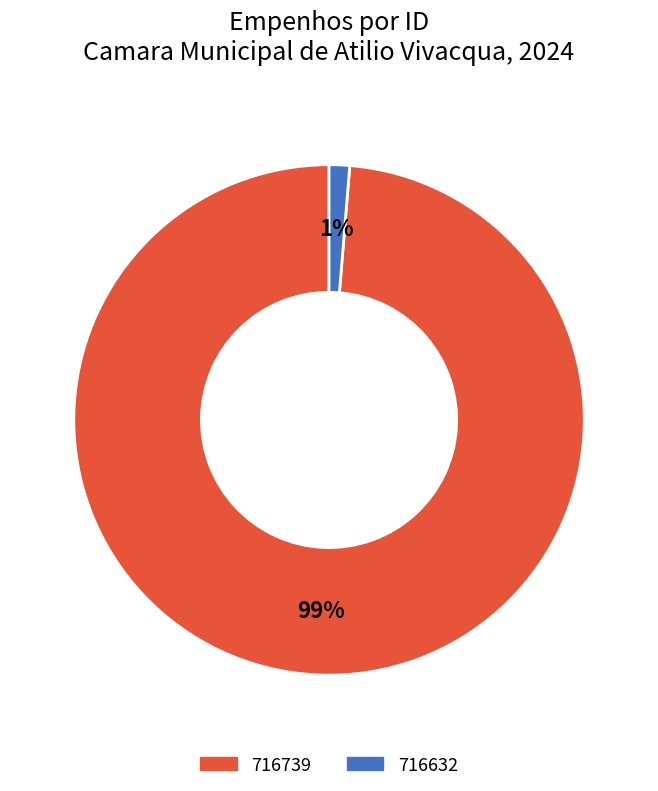

To the nearest percent, what is the average slice percentage?

50%